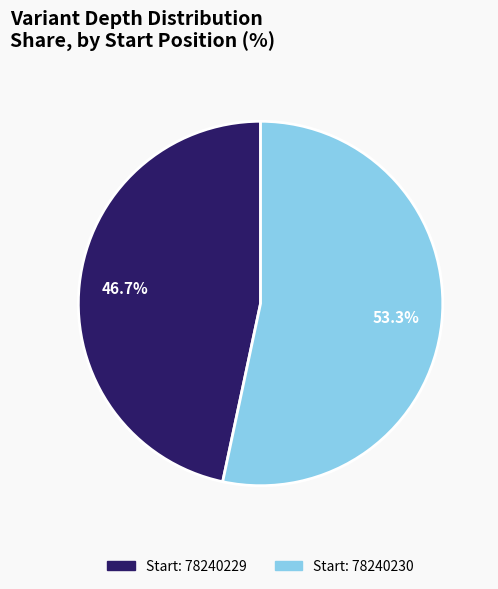

How many slices are in this pie chart?

2